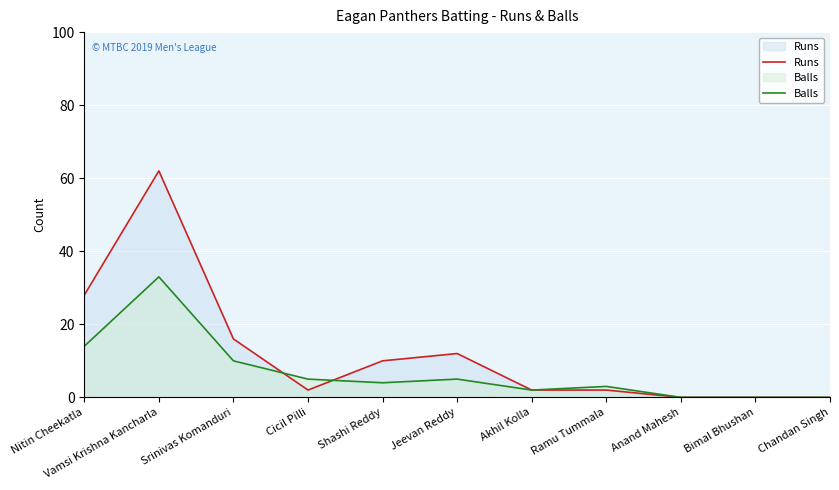

Which series has the largest total across all categories?

Runs